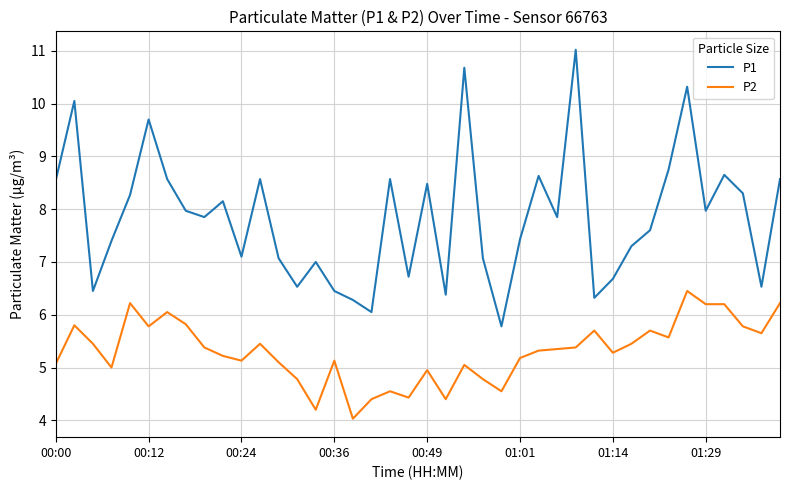

Which series has the largest range (max minus min)?

P1